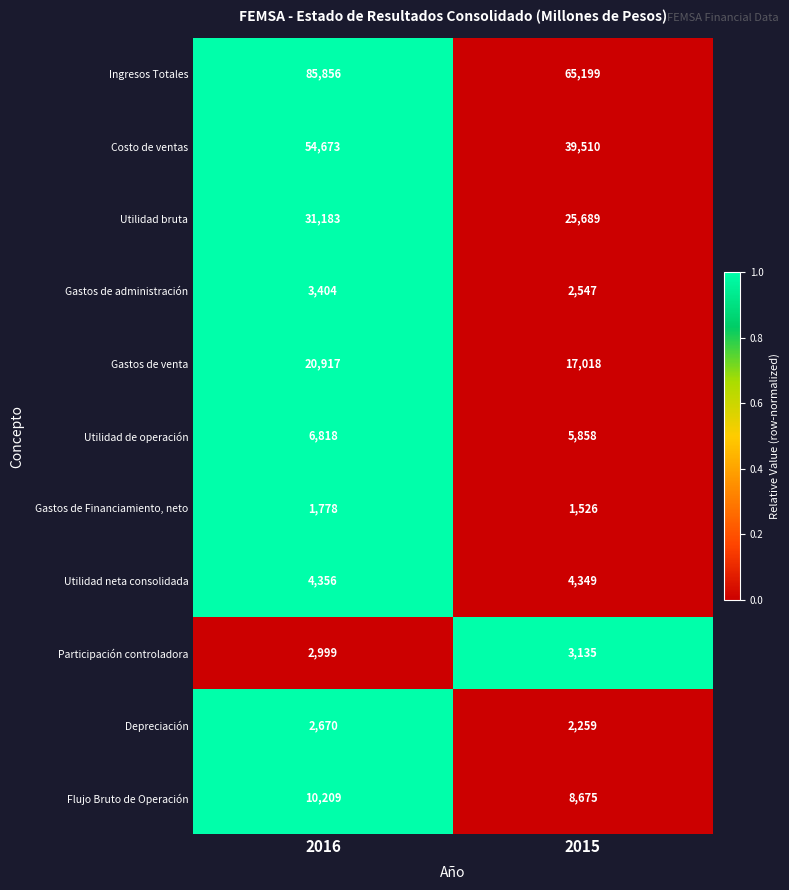

Reading left to right, list all the values displayed in this chart.

Ingresos Totales: 2016=85856	2015=65199
Costo de ventas: 2016=54673	2015=39510
Utilidad bruta: 2016=31183	2015=25689
Gastos de administración: 2016=3404	2015=2547
Gastos de venta: 2016=20917	2015=17018
Utilidad de operación: 2016=6818	2015=5858
Gastos de Financiamiento, neto: 2016=1778	2015=1526
Utilidad neta consolidada: 2016=4356	2015=4349
Participación controladora: 2016=2999	2015=3135
Depreciación: 2016=2670	2015=2259
Flujo Bruto de Operación: 2016=10209	2015=8675